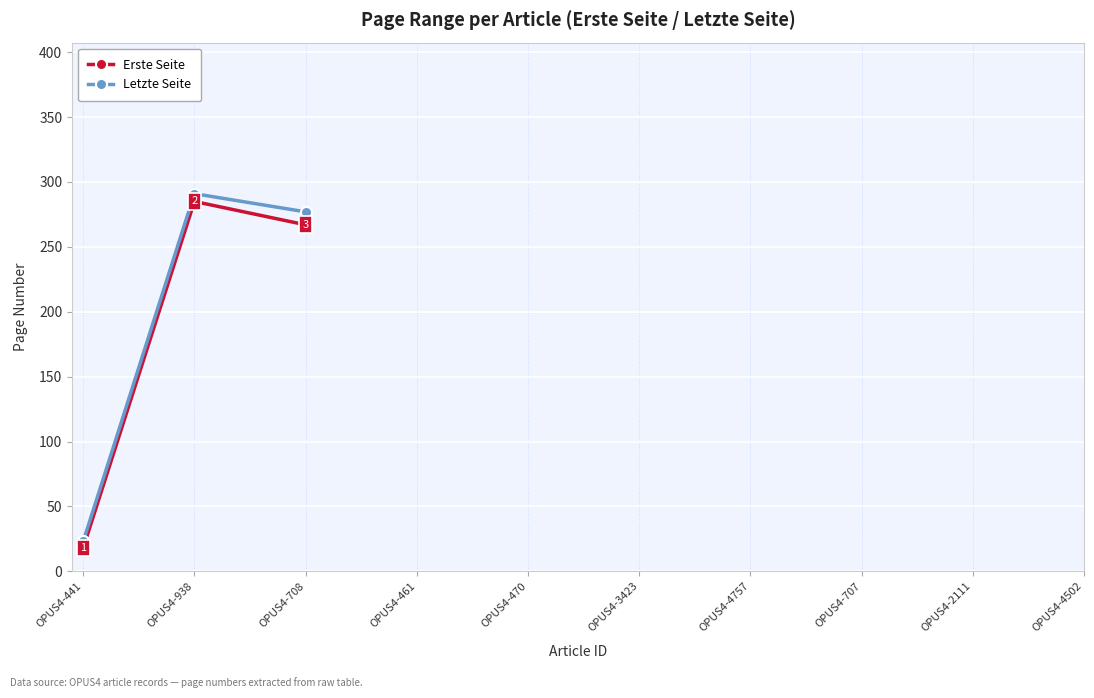

At which label is Erste Seite closest to 151?

OPUS4-708